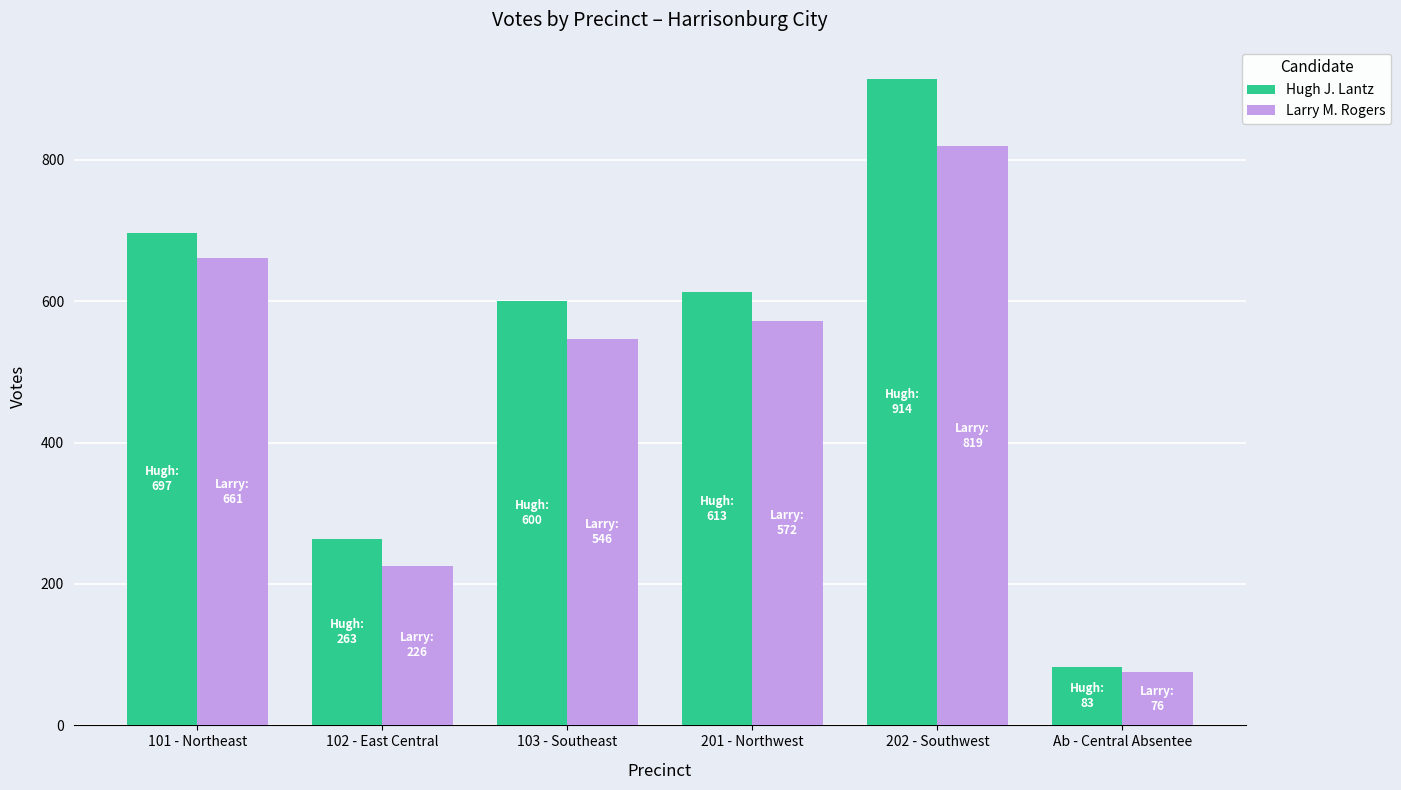

What is the sum of all Hugh J. Lantz values?

3170